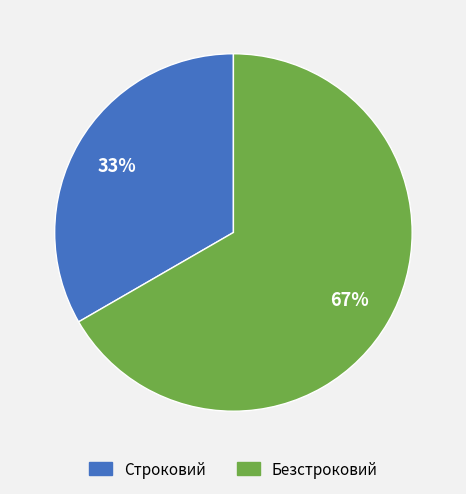

Combined, do Строковий and Безстроковий account for over 50%?

Yes